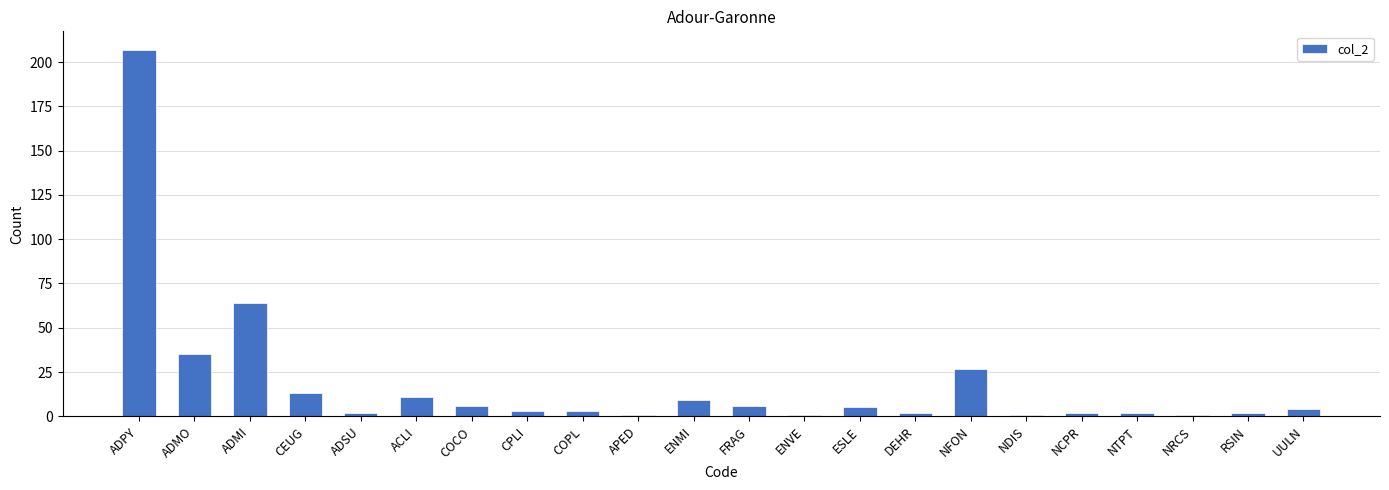

Between ADSU and COCO, which is larger?

COCO